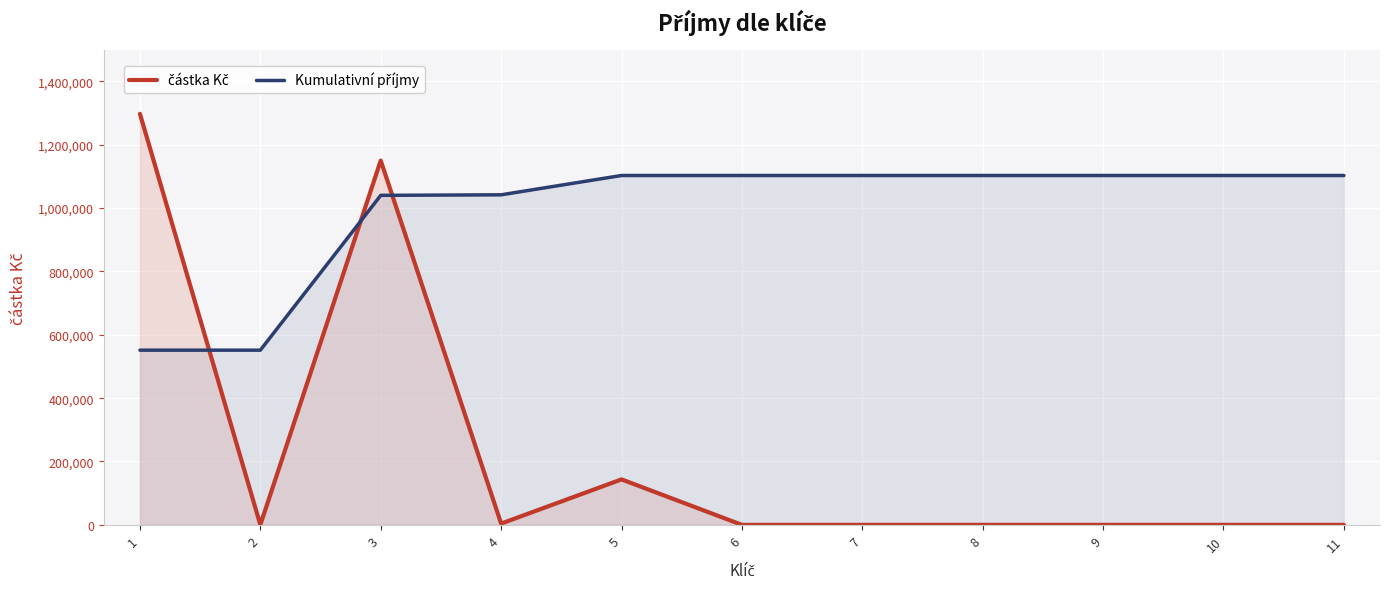

What is the difference between the částka Kč values at 3 and 10?

1150000.0